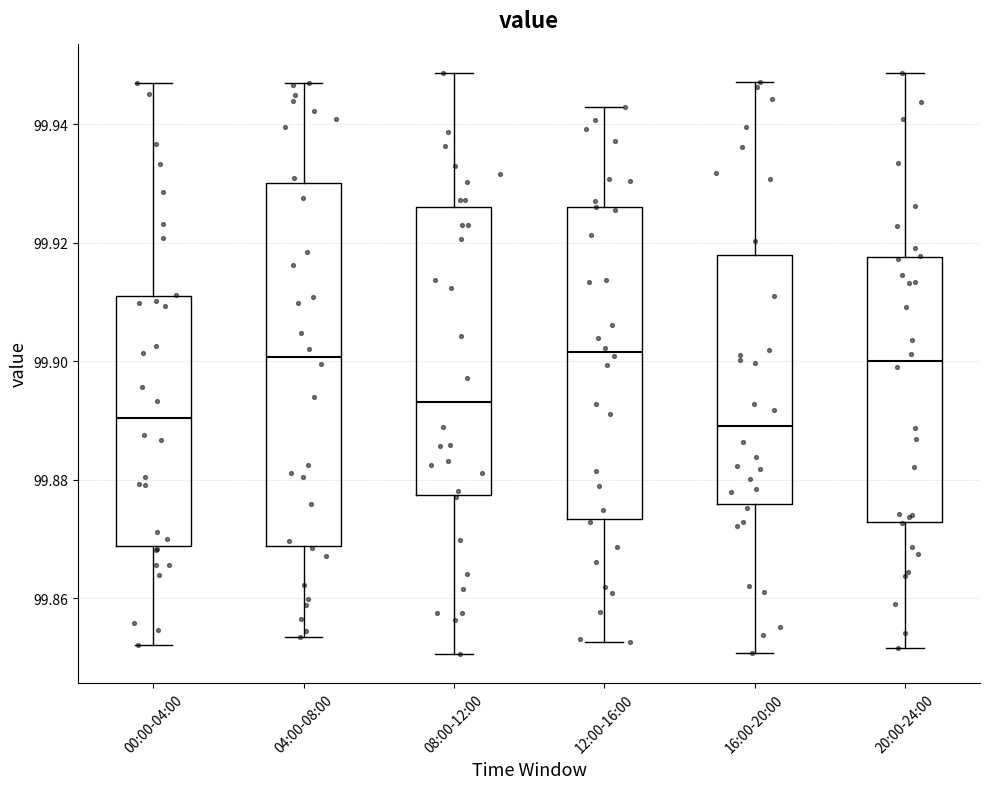

Reading left to right, read every box against the y-axis: the position of its median line, the range the box covers, and the ends of its whiskers. The values are not printed on the chart, so give them approximately, as read against the axis.

00:00-04:00: median 99.890, box 99.868 to 99.910, whiskers 99.852 to 99.946
04:00-08:00: median 99.900, box 99.868 to 99.930, whiskers 99.854 to 99.946
08:00-12:00: median 99.894, box 99.878 to 99.926, whiskers 99.850 to 99.948
12:00-16:00: median 99.902, box 99.874 to 99.926, whiskers 99.852 to 99.942
16:00-20:00: median 99.890, box 99.876 to 99.918, whiskers 99.850 to 99.948
20:00-24:00: median 99.900, box 99.872 to 99.918, whiskers 99.852 to 99.948